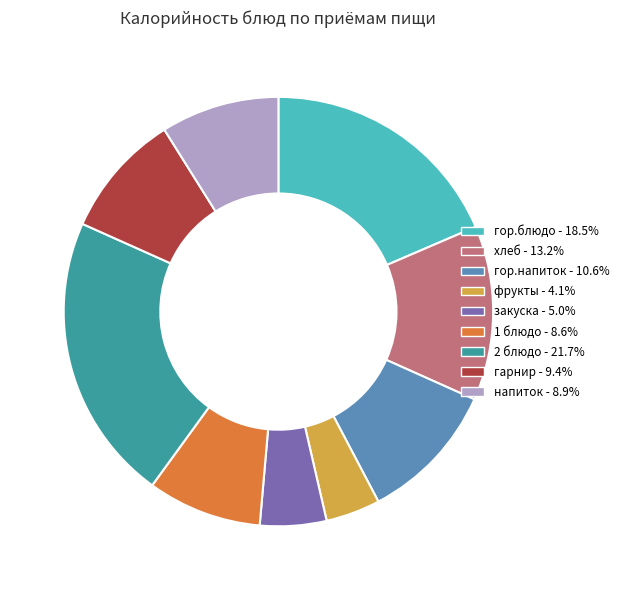

What is the smallest slice in the pie chart?

фрукты